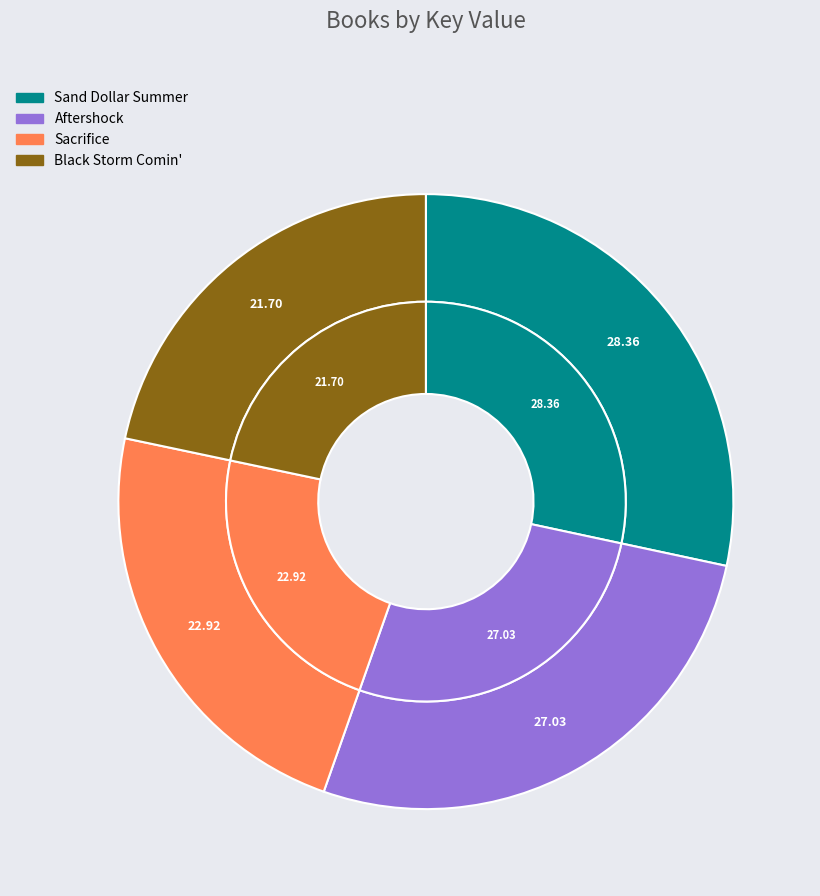

Is it true that Black Storm Comin' is 14% of the pie?

False